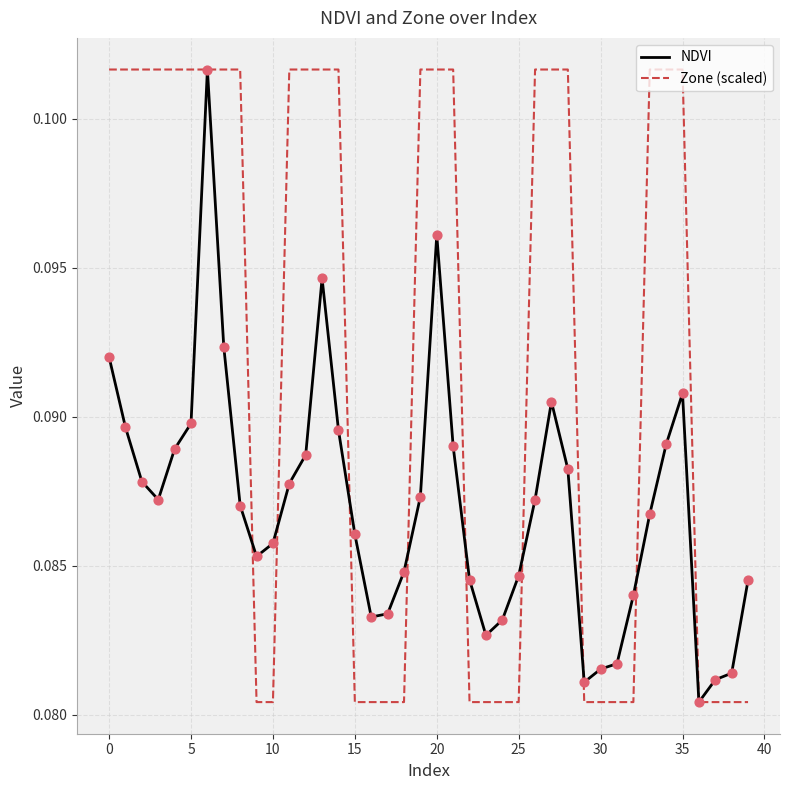

Which series has the largest total across all categories?

Zone (scaled)